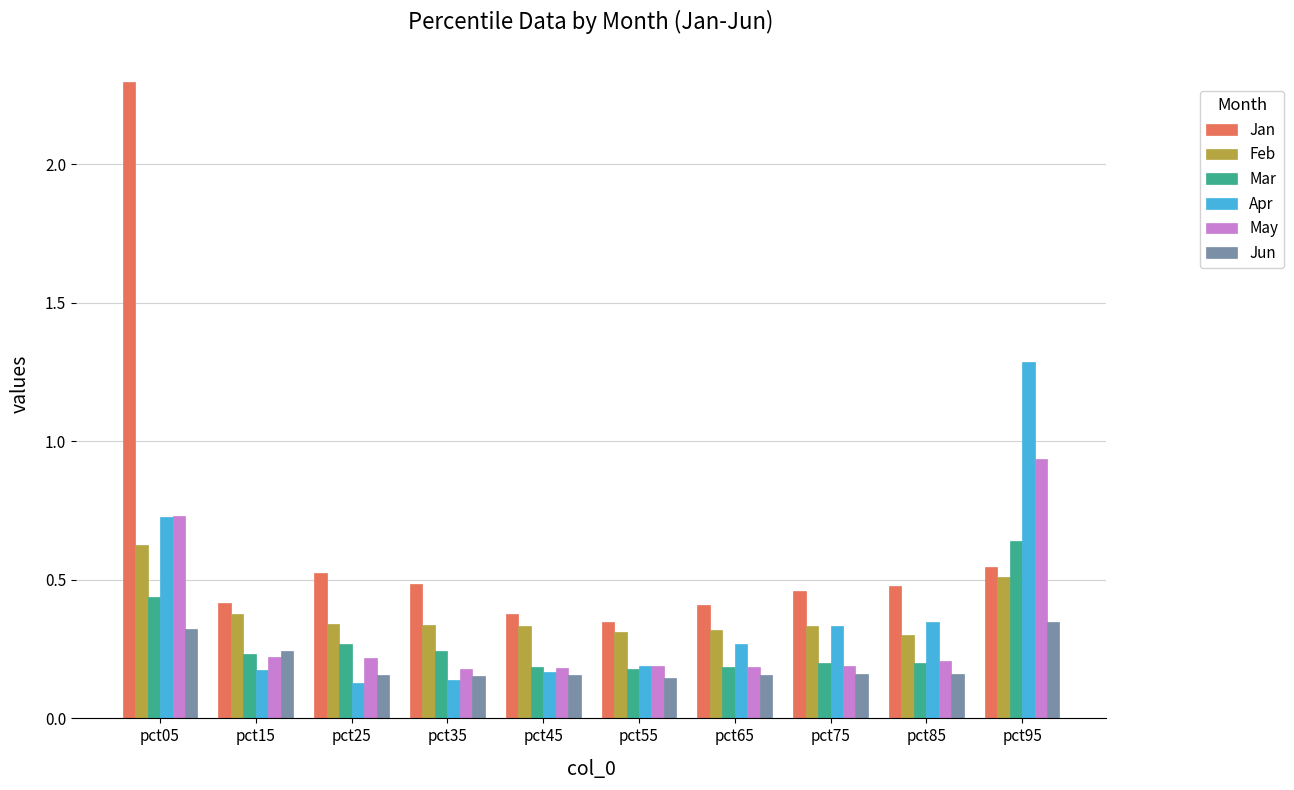

Which category has the highest value in the Jan series?

pct05